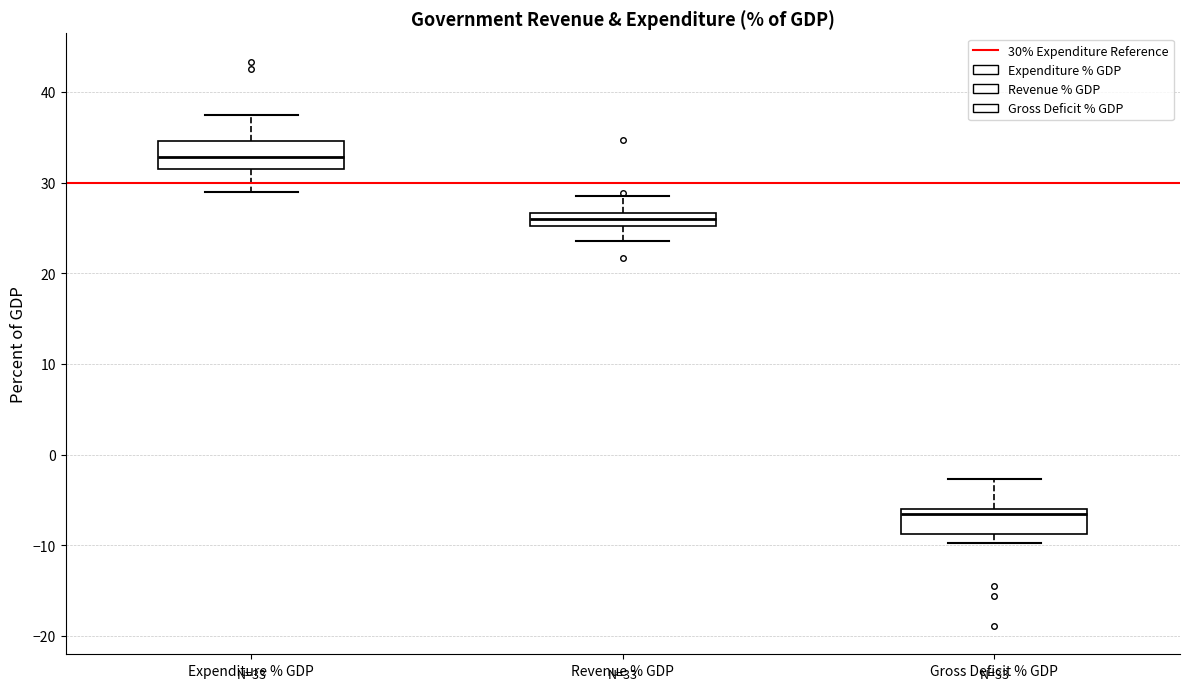

Which box's median line is the lowest?

Gross Deficit % GDP